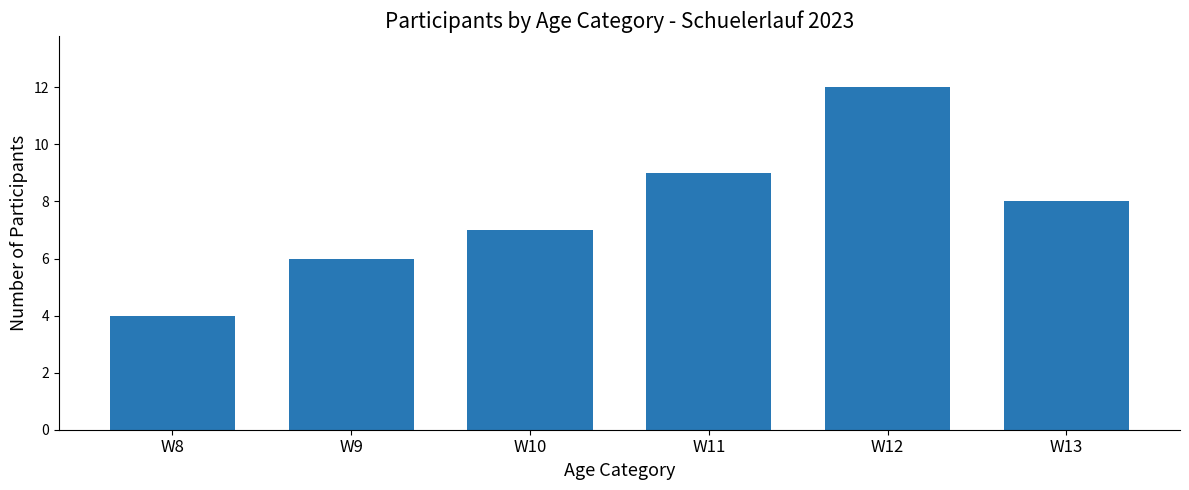

List the labels in order of value, smallest first.

W8, W9, W10, W13, W11, W12